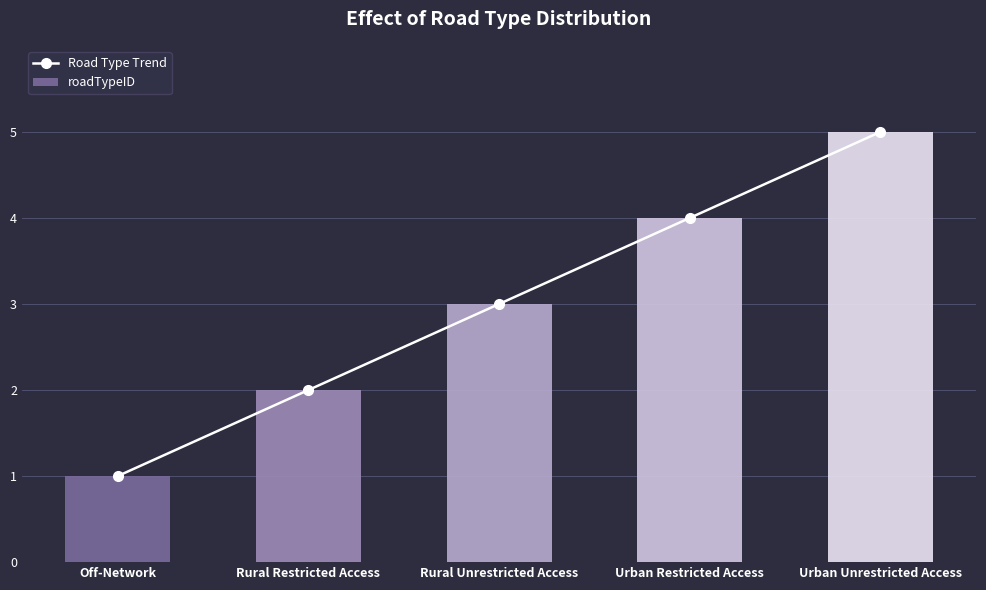

At which label does roadTypeID first exceed 3?

Urban Restricted Access